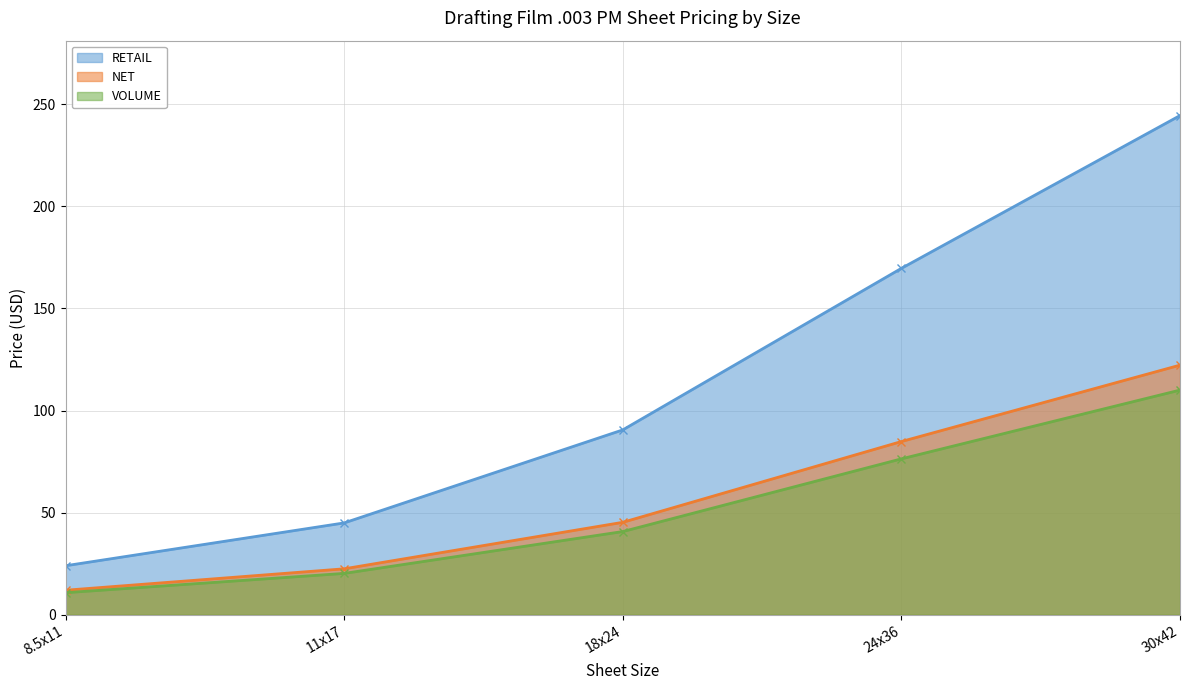

What is the label of the 5th point from the left?

30x42